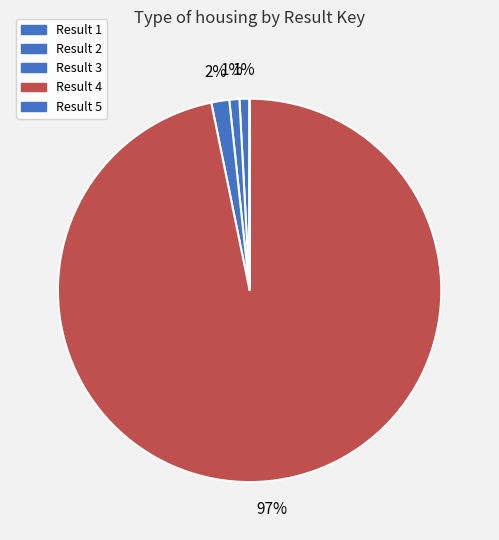

How many slices are in this pie chart?

5